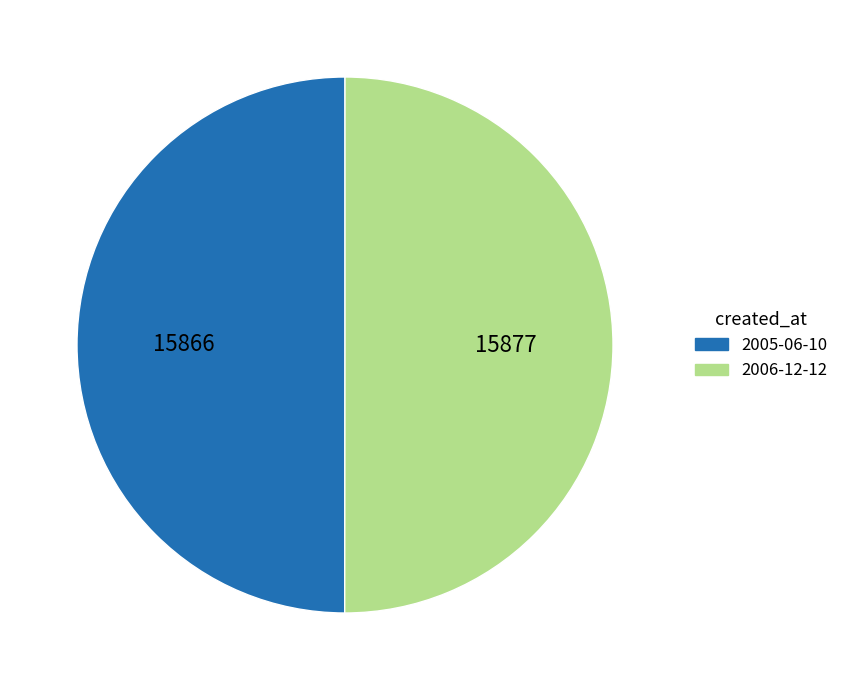

Approximately how many times larger is the value at 2005-06-10 compared to 2006-12-12?

1.0